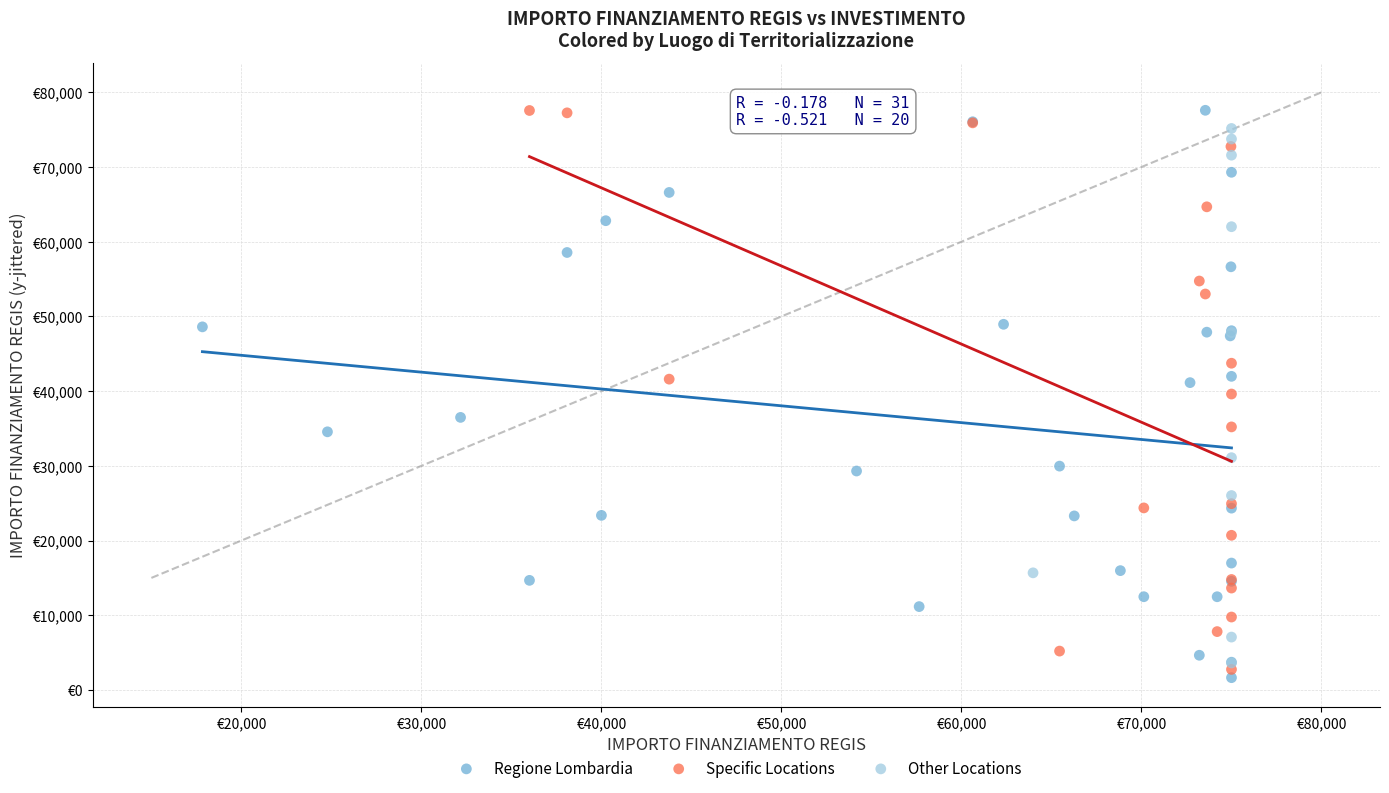

Which series contains the lowest Y value?

Regione Lombardia